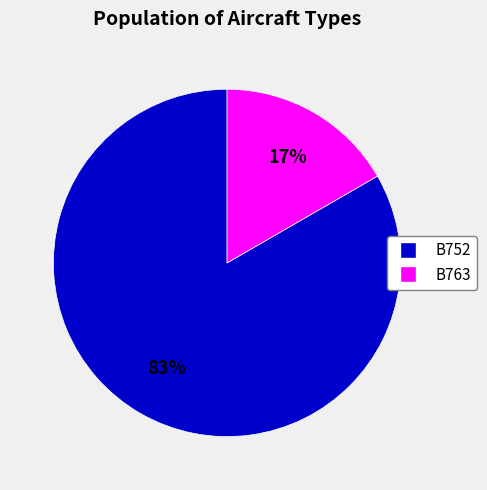

To the nearest percent, what is the average slice percentage?

50%